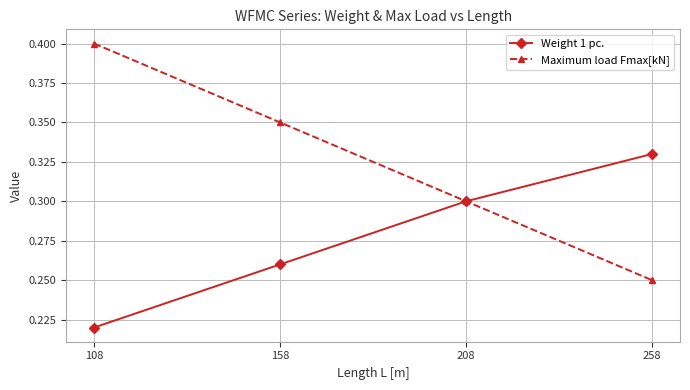

How many categories are shown in the chart?

4